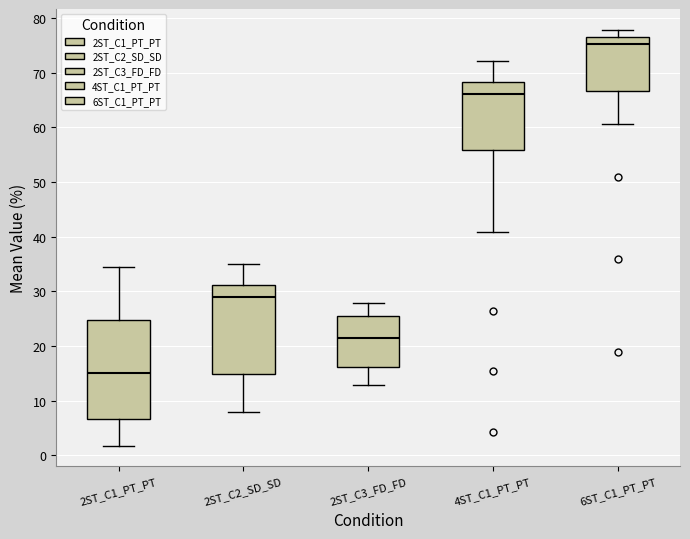

Reading left to right, transcribe this box plot: for each box, give where its median line is, the range the box spans, and where its two whiskers end, as read against the y-axis. The values are not printed on the chart, so give them approximately, as read against the axis.

2ST_C1_PT_PT: median 15, box 7 to 25, whiskers 2 to 34
2ST_C2_SD_SD: median 29, box 15 to 31, whiskers 8 to 35
2ST_C3_FD_FD: median 21, box 16 to 25, whiskers 13 to 28
4ST_C1_PT_PT: median 66, box 56 to 68, whiskers 41 to 72
6ST_C1_PT_PT: median 75, box 67 to 76, whiskers 61 to 78